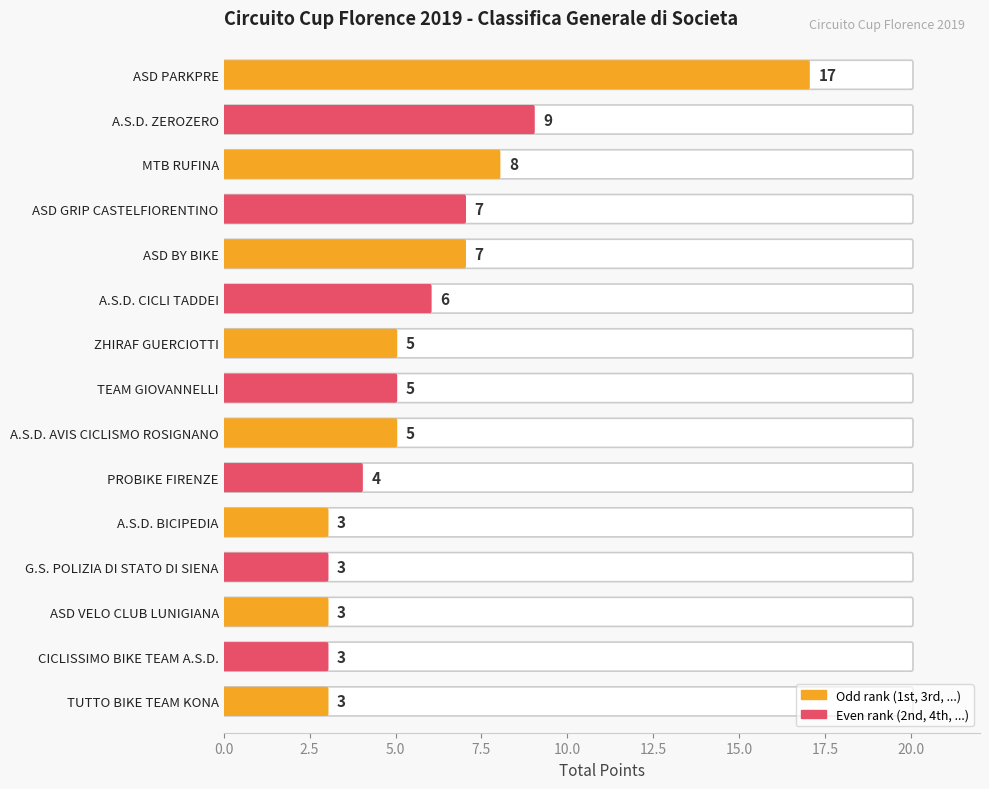

Reading left to right, list all the values displayed in this chart.

ASD PARKPRE=17	A.S.D. ZEROZERO=9	MTB RUFINA=8	ASD GRIP CASTELFIORENTINO=7	ASD BY BIKE=7	A.S.D. CICLI TADDEI=6	ZHIRAF GUERCIOTTI=5	TEAM GIOVANNELLI=5	A.S.D. AVIS CICLISMO ROSIGNANO=5	PROBIKE FIRENZE=4	A.S.D. BICIPEDIA=3	G.S. POLIZIA DI STATO DI SIENA=3	ASD VELO CLUB LUNIGIANA=3	CICLISSIMO BIKE TEAM A.S.D.=3	TUTTO BIKE TEAM KONA=3